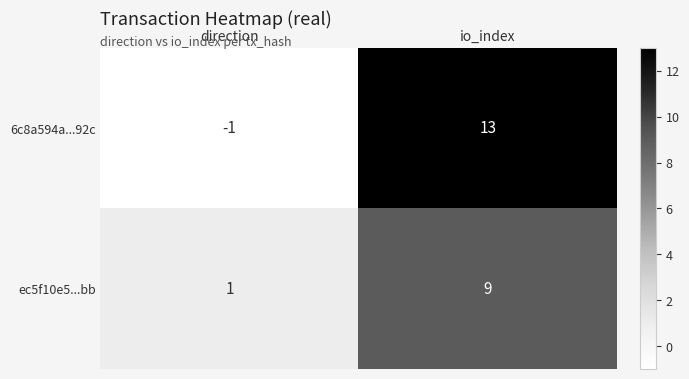

What is the difference between the 6c8a594a...92c values at io_index and direction?

14